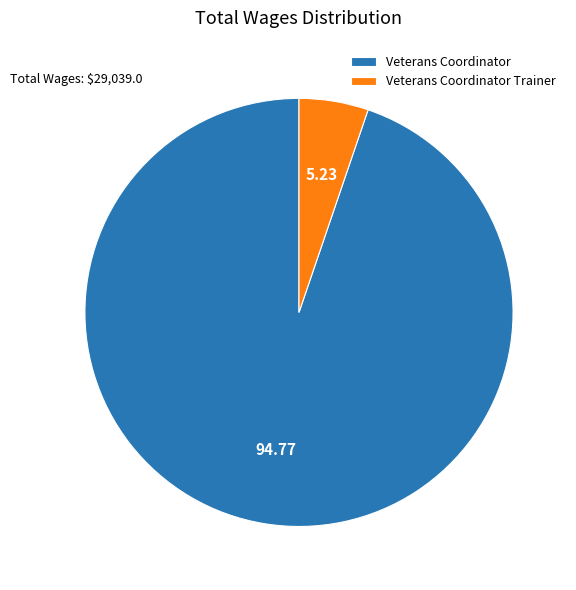

Does Veterans Coordinator account for over 50% of the chart?

Yes